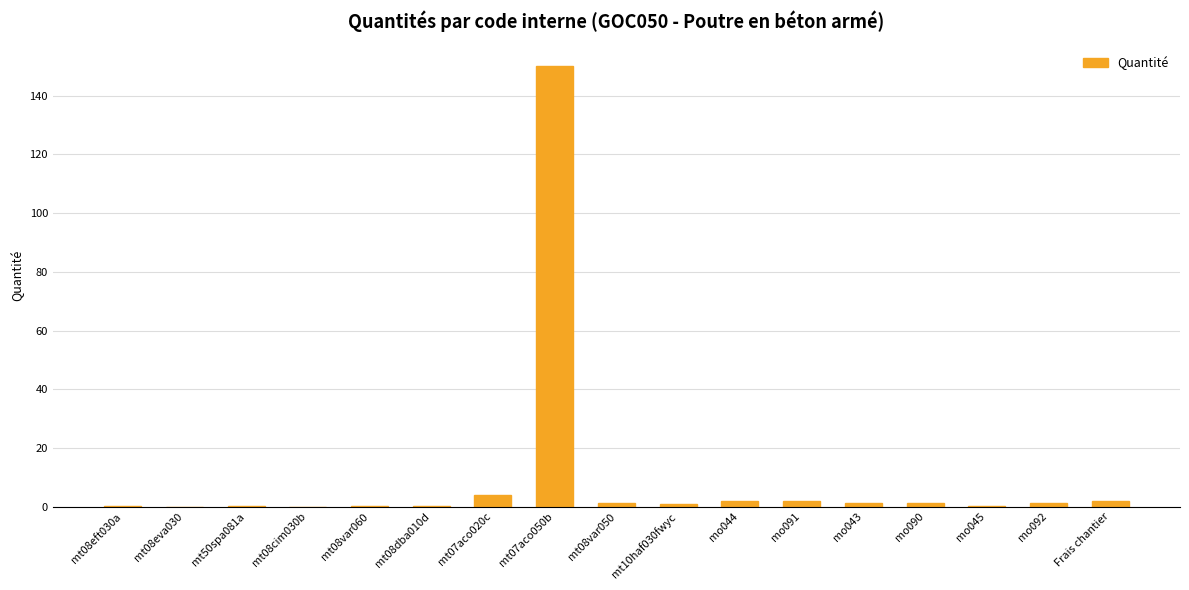

How many series are shown in this chart?

1